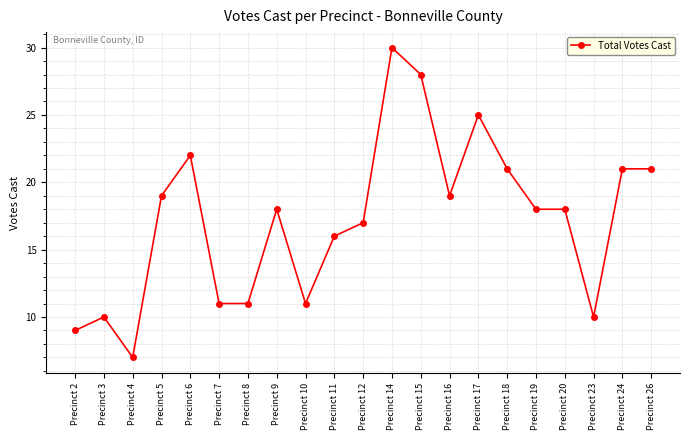

Where does the data first go above 18?

Precinct 5